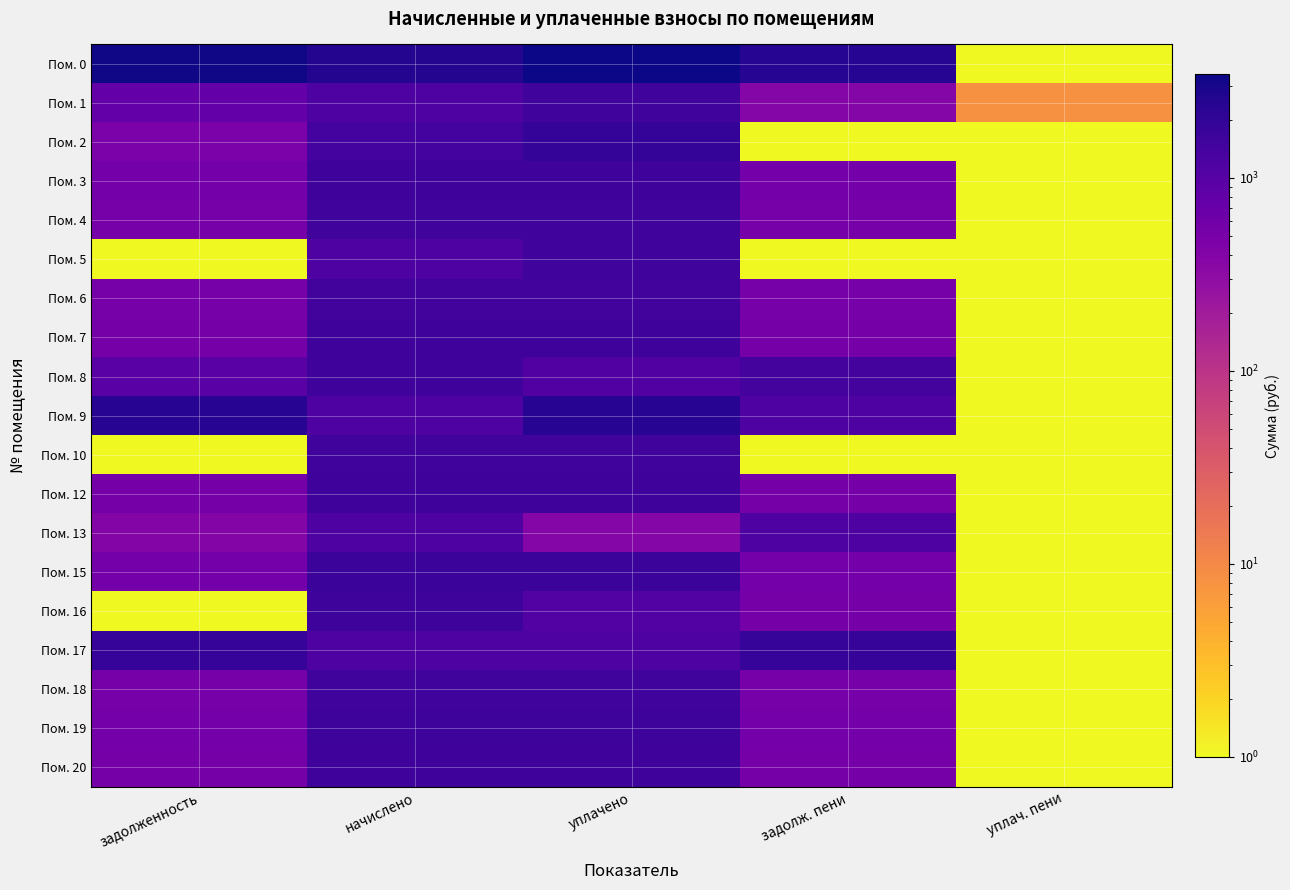

Reading right to left, what are all the values shown in this chart?

Пом. 0: уплач. пени=0.1	задолж. пени=2453.5	уплачено=3446.1	начислено=2584.6	задолженность=3315.0
Пом. 1: уплач. пени=8.3	задолж. пени=377.3	уплачено=1509.2	начислено=1131.9	задолженность=754.6
Пом. 2: уплач. пени=0.1	задолж. пени=0.0	уплачено=1907.4	начислено=1430.5	задолженность=476.9
Пом. 3: уплач. пени=0.1	задолж. пени=547.9	уплачено=1596.5	начислено=1596.5	задолженность=547.9
Пом. 4: уплач. пени=1.0	задолж. пени=517.4	уплачено=1551.9	начислено=1552.2	задолженность=517.1
Пом. 5: уплач. пени=0.1	задолж. пени=0.1	уплачено=1548.6	начислено=1161.4	задолженность=0.1
Пом. 6: уплач. пени=0.1	задолж. пени=511.3	уплачено=1485.9	начислено=1485.9	задолженность=511.3
Пом. 7: уплач. пени=0.1	задолж. пени=534.6	уплачено=1603.9	начислено=1603.9	задолженность=534.6
Пом. 8: уплач. пени=0.1	задолж. пени=1407.5	уплачено=1124.2	начислено=1581.7	задолженность=949.9
Пом. 9: уплач. пени=0.1	задолж. пени=1166.9	уплачено=2387.8	начислено=1146.7	задолженность=2408.1
Пом. 10: уплач. пени=0.1	задолж. пени=0.1	уплачено=1508.0	начислено=1508.0	задолженность=0.1
Пом. 12: уплач. пени=0.1	задолж. пени=532.2	уплачено=1596.5	начислено=1596.5	задолженность=532.2
Пом. 13: уплач. пени=0.1	задолж. пени=1152.4	уплачено=381.0	начислено=1143.0	задолженность=390.4
Пом. 15: уплач. пени=0.1	задолж. пени=554.3	уплачено=1662.8	начислено=1662.8	задолженность=554.3
Пом. 16: уплач. пени=0.1	задолж. пени=538.4	уплачено=1076.6	начислено=1614.9	задолженность=0.1
Пом. 17: уплач. пени=0.1	задолж. пени=1865.3	уплачено=1151.9	начислено=1183.5	задолженность=1833.7
Пом. 18: уплач. пени=0.1	задолж. пени=521.3	уплачено=1515.4	начислено=1515.4	задолженность=521.3
Пом. 19: уплач. пени=0.1	задолж. пени=549.4	уплачено=1648.1	начислено=1648.1	задолженность=549.4
Пом. 20: уплач. пени=0.1	задолж. пени=533.4	уплачено=1600.2	начислено=1600.2	задолженность=533.4